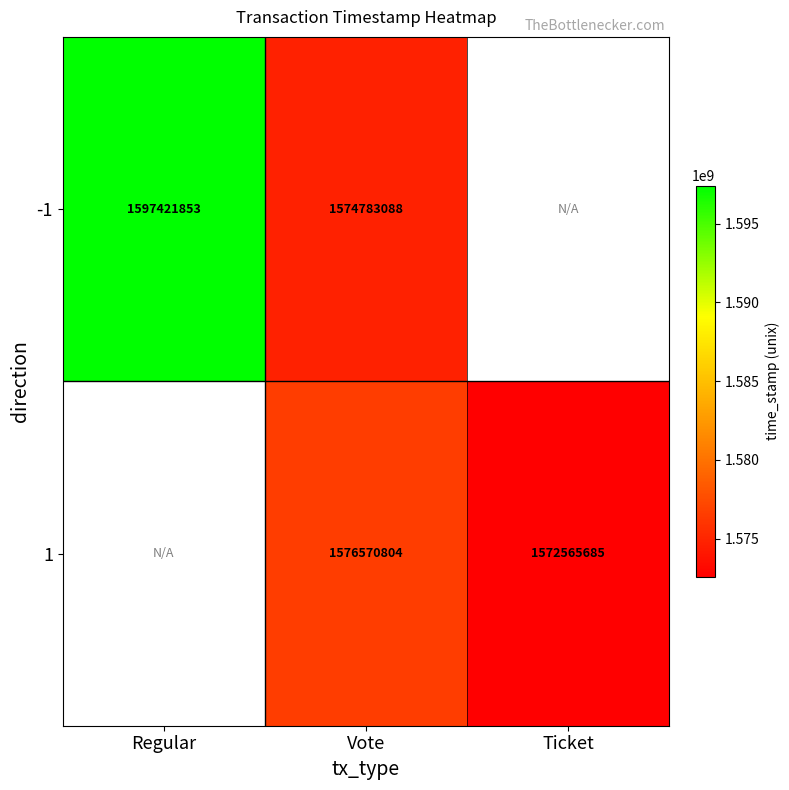

Which category has the lowest value across all series?

Ticket